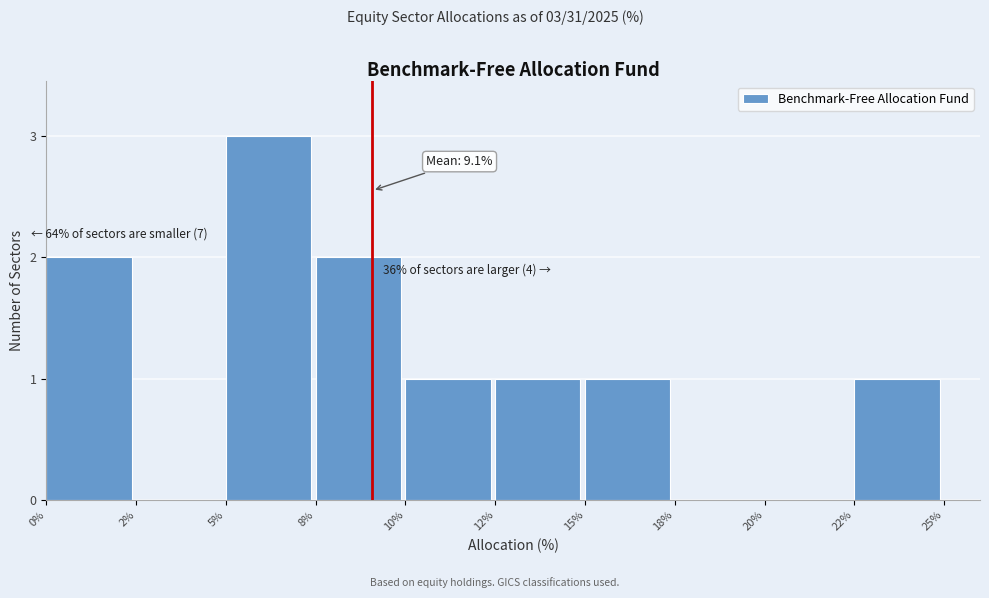

Reading left to right, extract all data points from this chart.

0%=2	2%=0	5%=3	8%=2	10%=1	12%=1	15%=1	18%=0	20%=0	22%=1